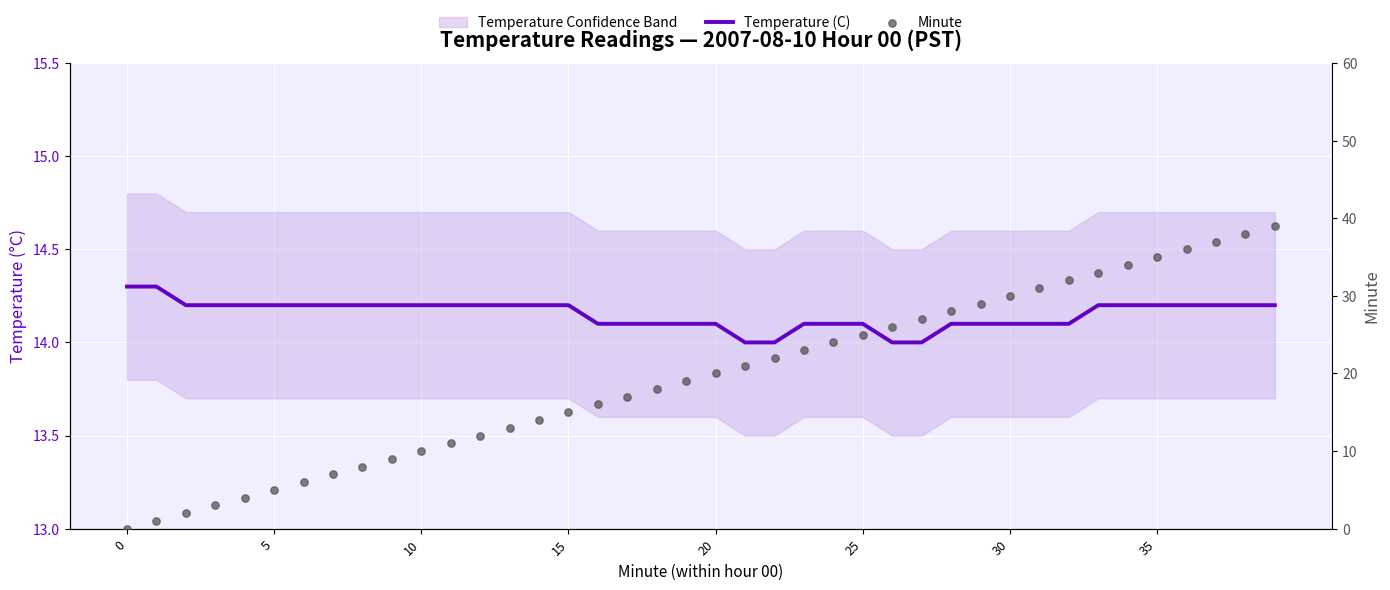

Which series contains the lowest Y value?

Minute